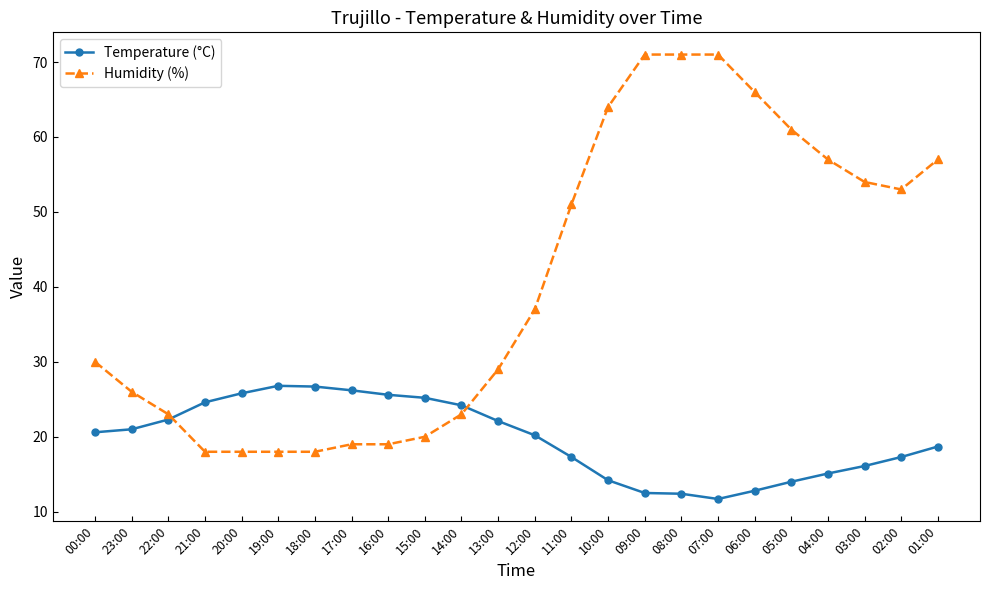

What are all the series names shown in the legend?

Temperature (°C), Humidity (%)